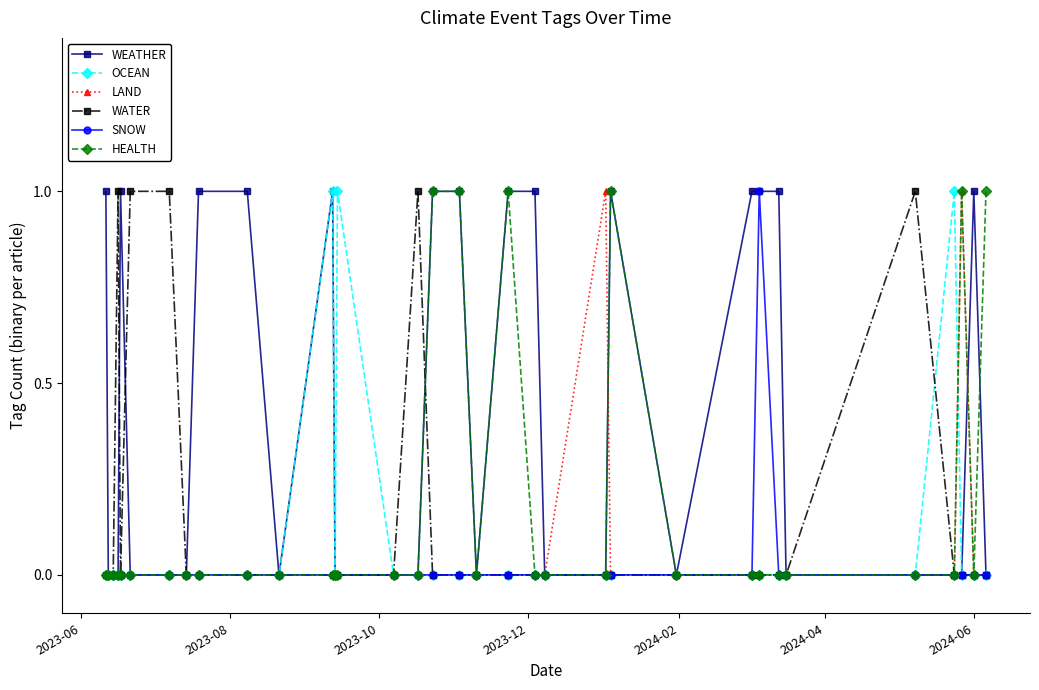

Which series has the largest total across all categories?

WEATHER